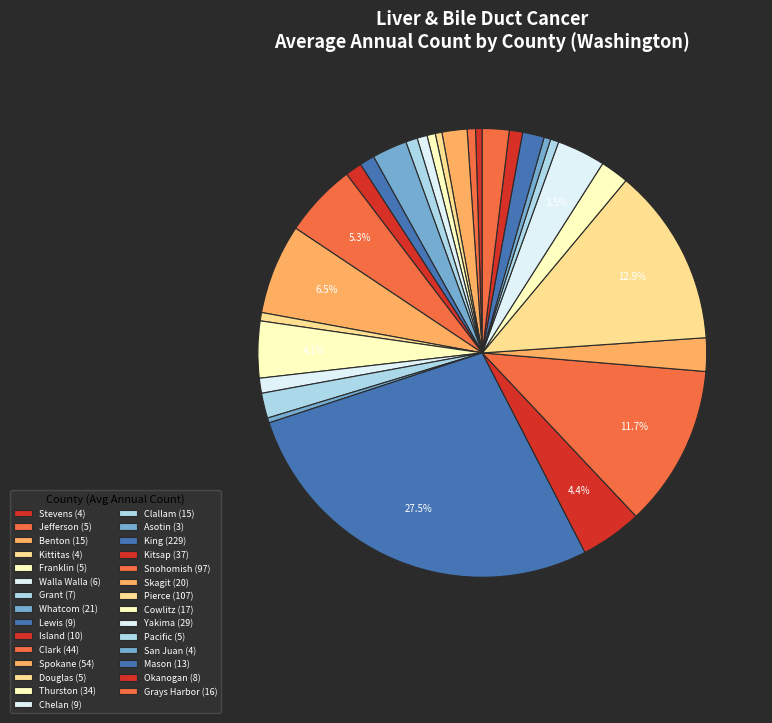

How many segments does this pie chart have?

29